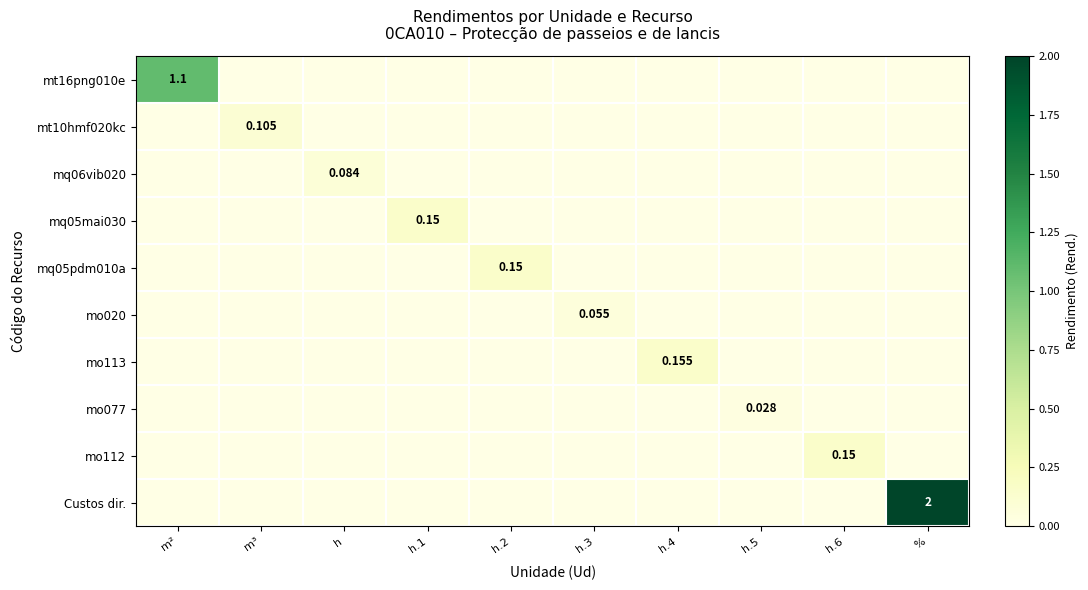

Is it true that Custos dir. equals 1.0 at h.3?

False